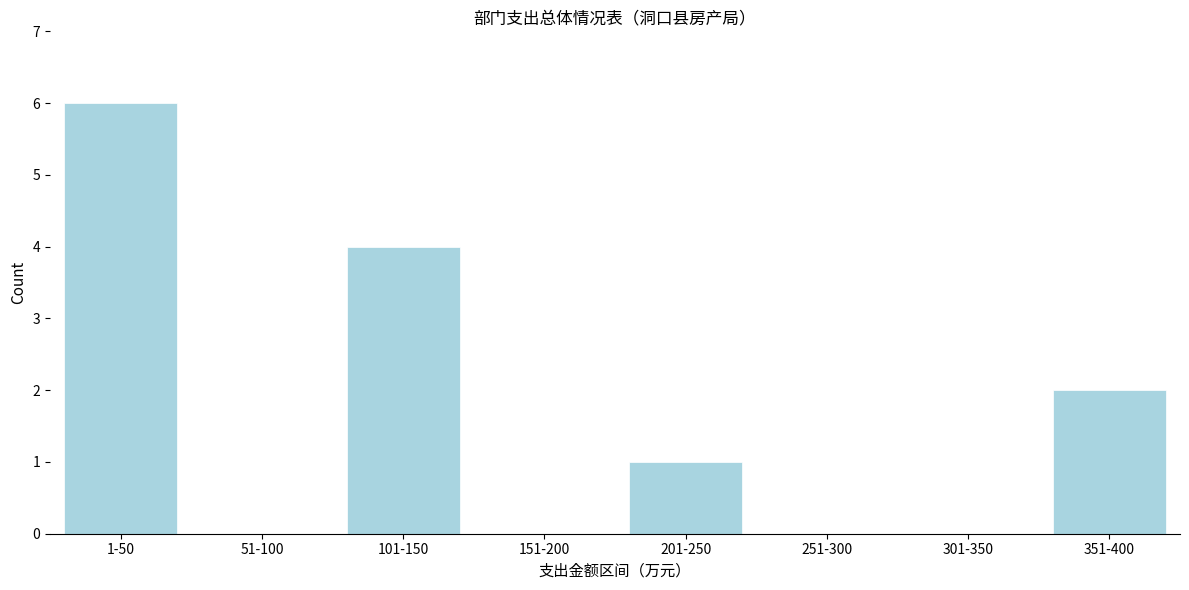

Reading left to right, what are all the values shown in this chart?

1-50=6	51-100=0	101-150=4	151-200=0	201-250=1	251-300=0	301-350=0	351-400=2